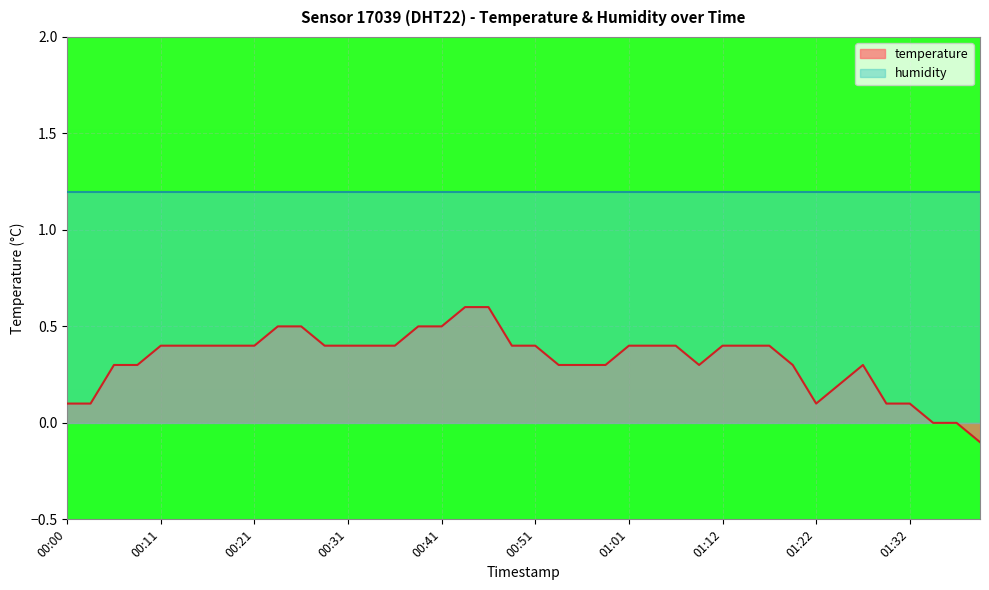

Where is the data nearest to the value 0?

01:34